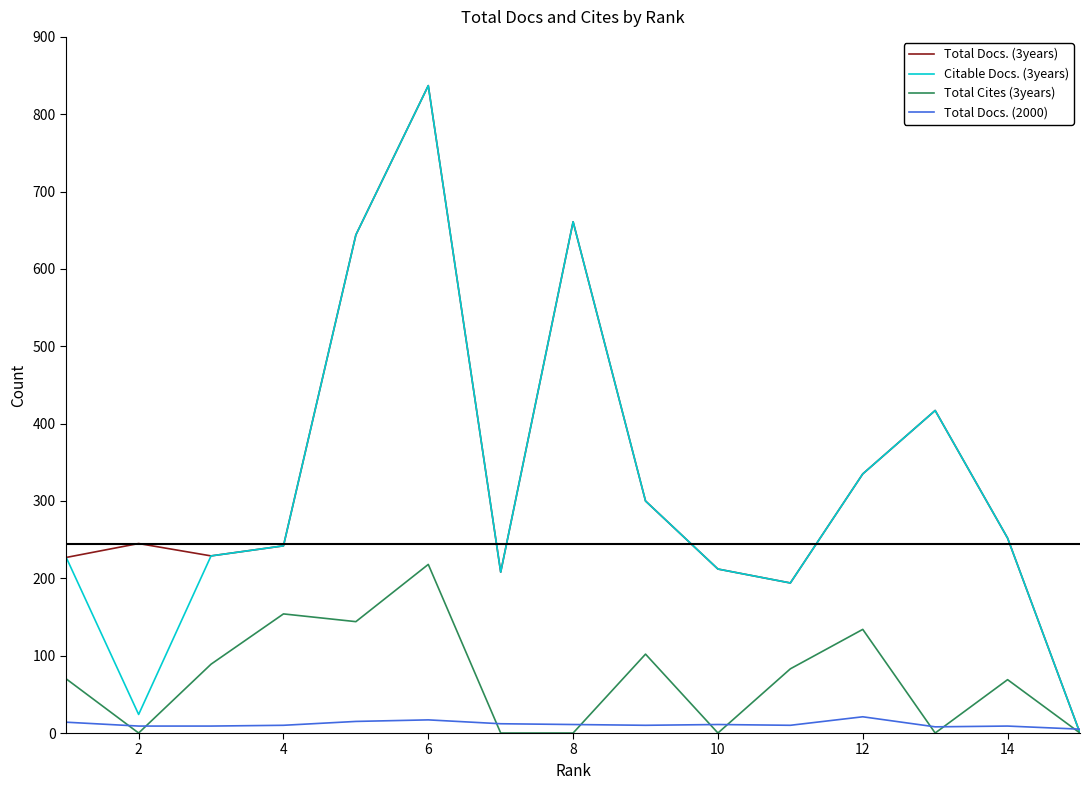

Reading left to right, extract all data points from this chart.

Total Docs. (3years): 227	245	229	242	644	837	208	661	300	212	194	335	417	252	0
Citable Docs. (3years): 227	24	229	242	644	837	208	661	300	212	194	335	417	252	0
Total Cites (3years): 70	0	89	154	144	218	0	0	102	0	83	134	0	69	0
Total Docs. (2000): 14	9	9	10	15	17	12	11	10	11	10	21	8	9	5